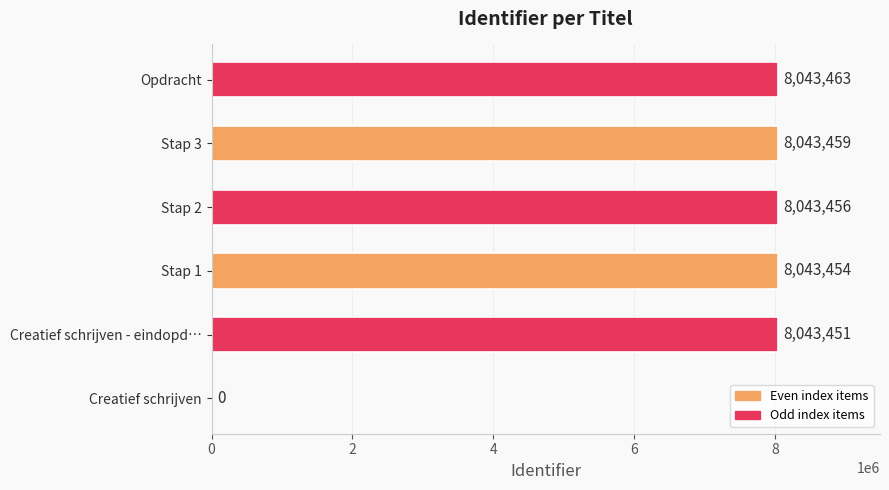

The chart shows a value of 8043454 at Stap 1. True or false?

True